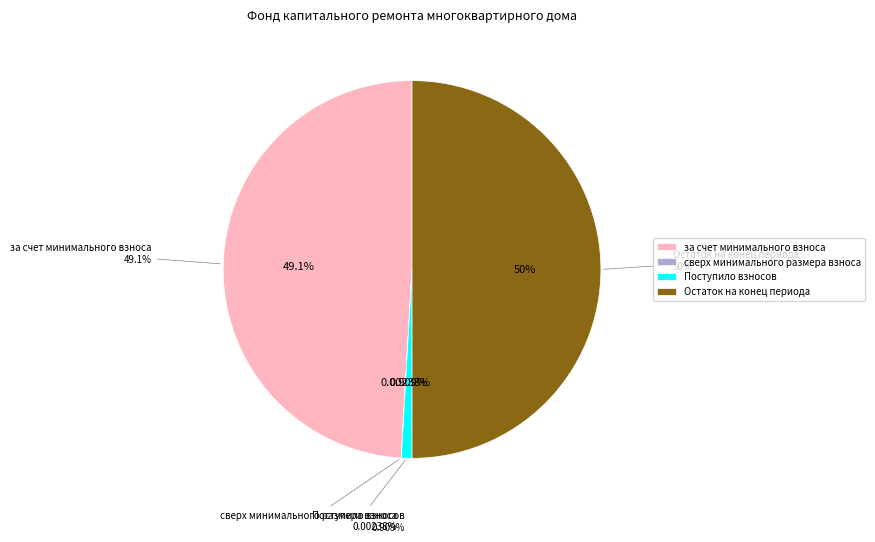

Rank the categories by value from lowest to highest.

сверх минимального размера взноса, Поступило взносов, за счет минимального взноса, Остаток на конец периода